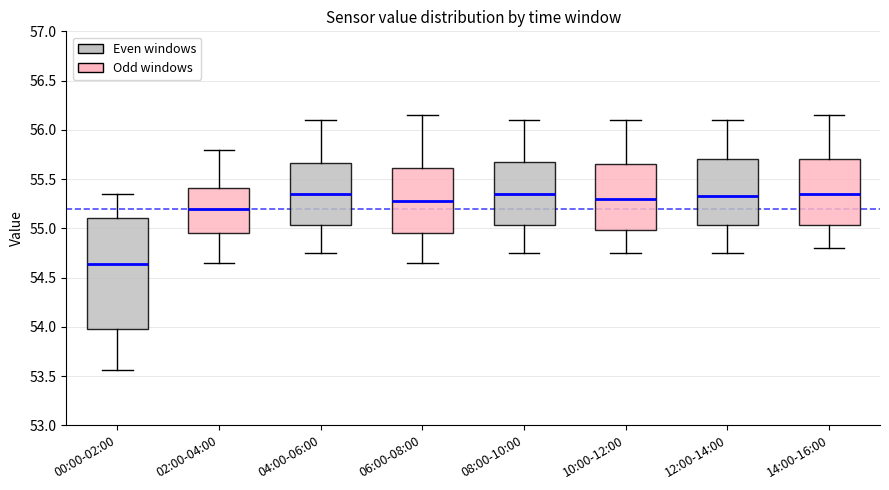

Which box is the tallest, from its lower edge to its upper edge?

00:00-02:00